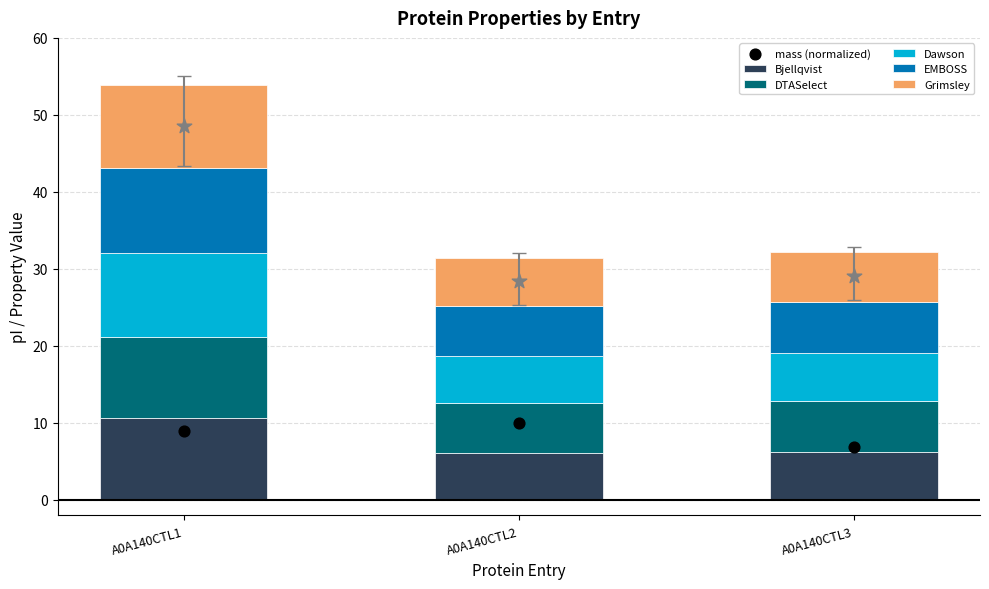

What are all the series names shown in the legend?

Bjellqvist, DTASelect, Dawson, EMBOSS, Grimsley, mass (normalized)